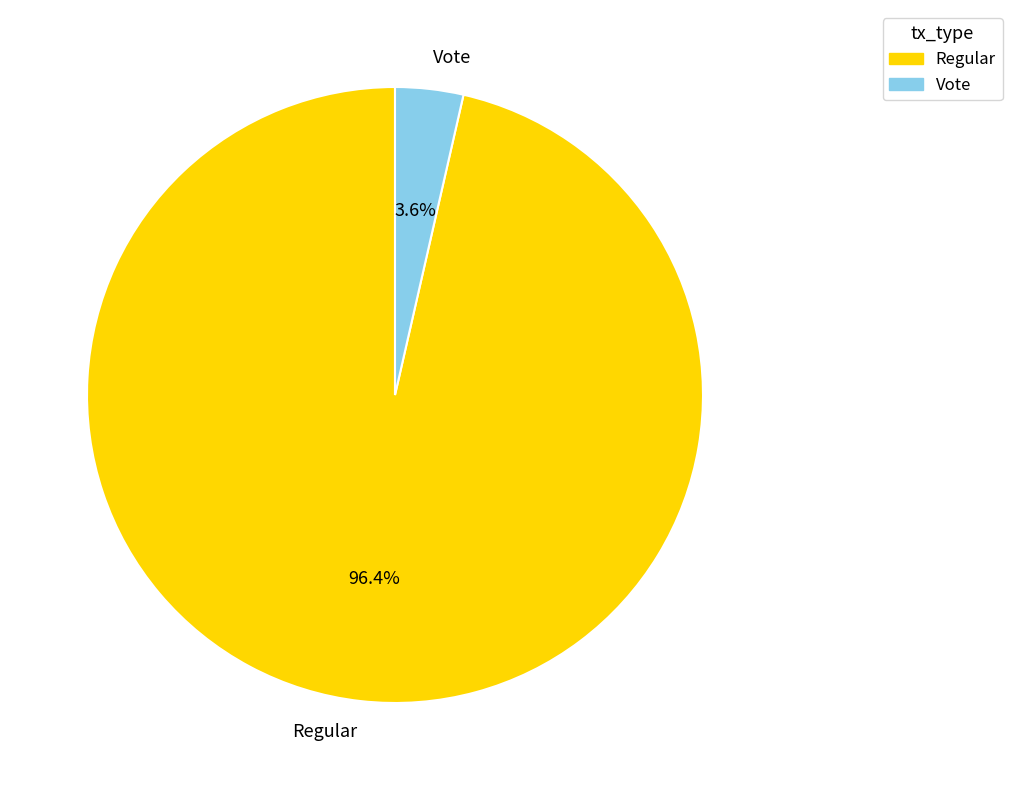

What percentage is the Vote slice, to the nearest percent?

4%